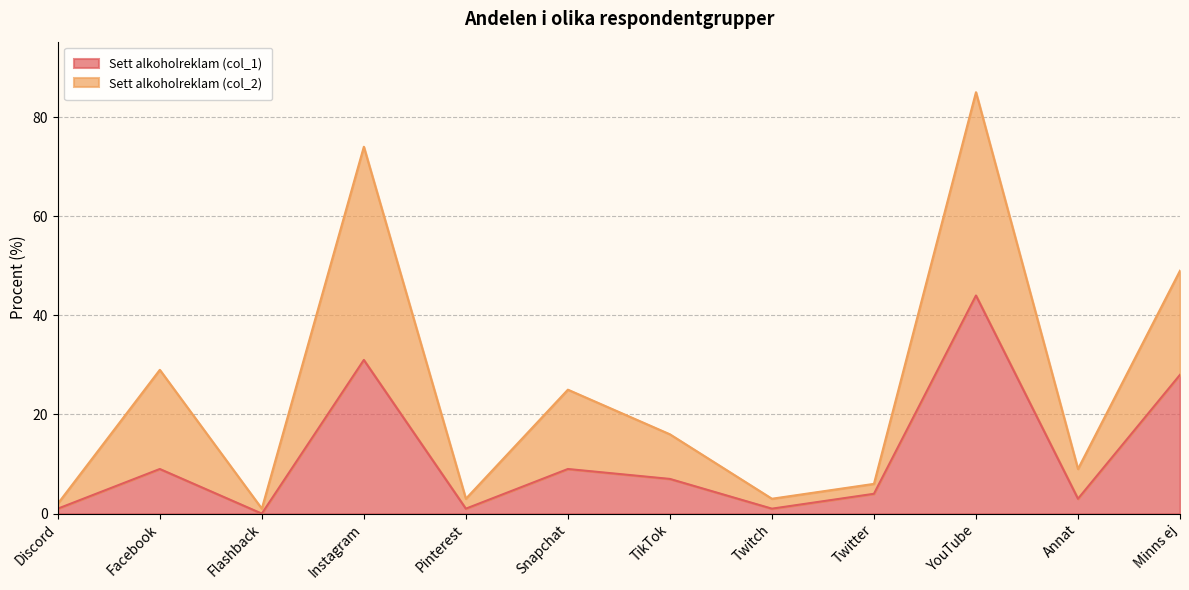

Between Twitch and Minns ej, which is larger?

Minns ej